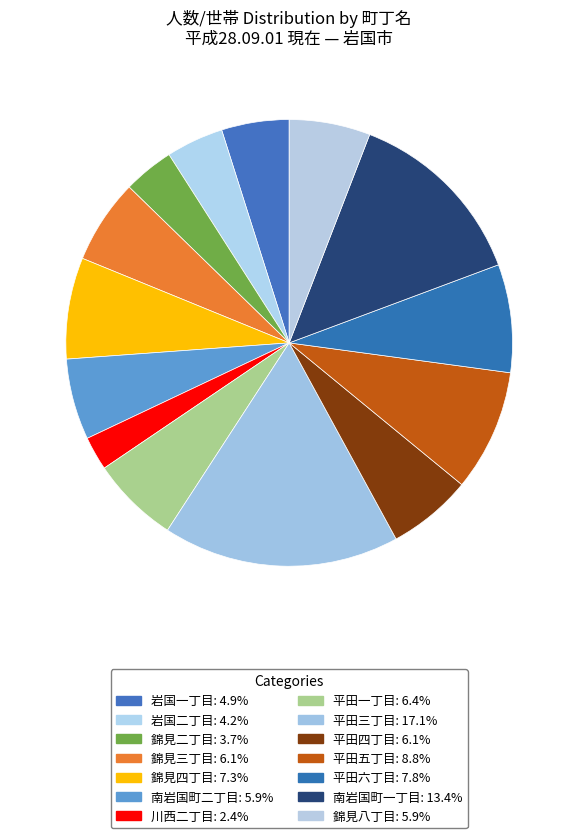

Count the number of slices in the pie.

14